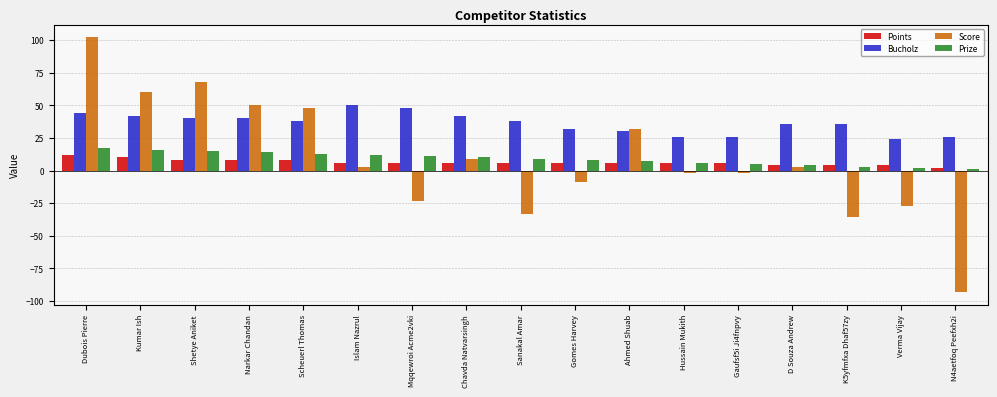

How many values in Score are below zero?

8